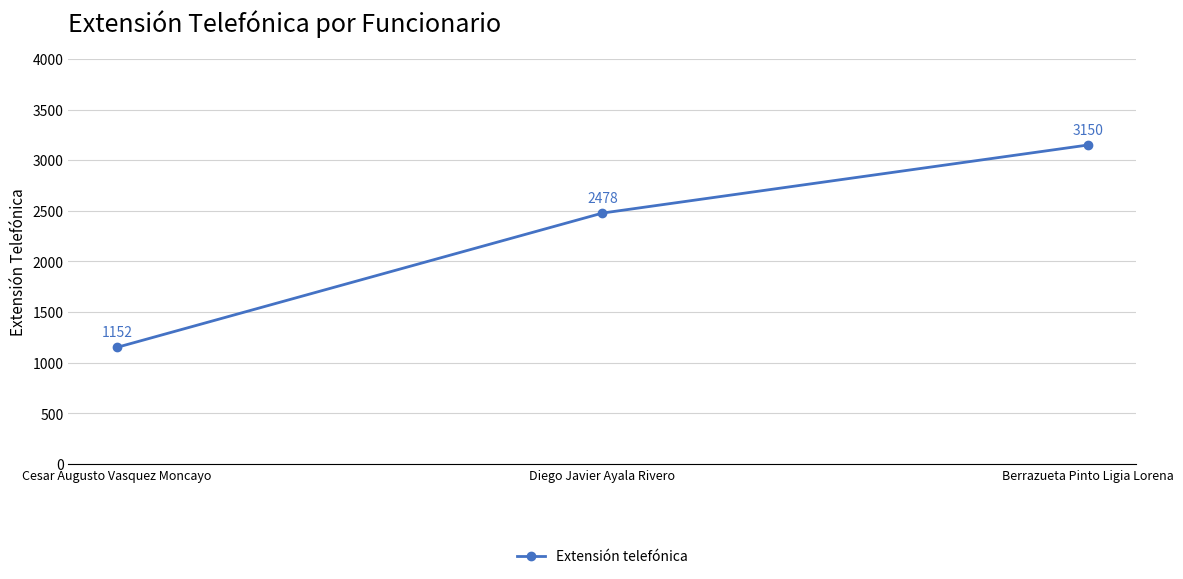

What is the value of the 2nd point from the left?

2478